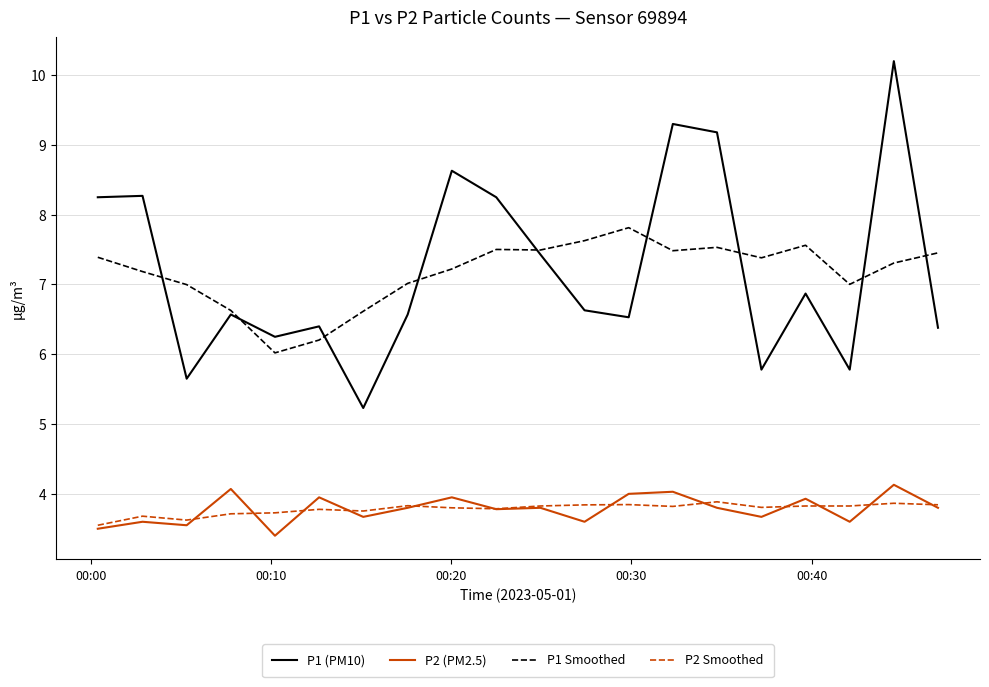

How many times do P1 (PM10) and P1 Smoothed cross each other?

9